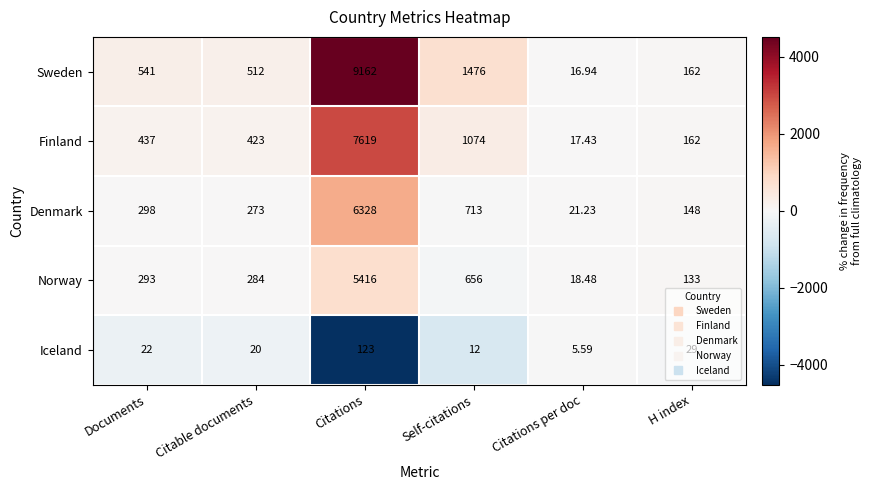

Rank the categories by Finland value from highest to lowest.

Citations, Self-citations, Documents, Citable documents, H index, Citations per doc